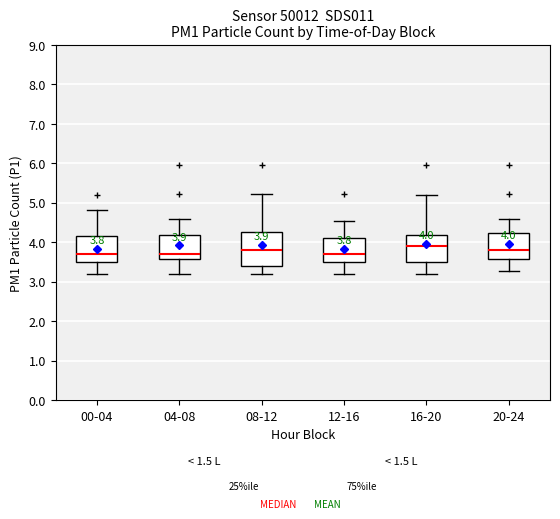

Comparing the boxes themselves (not the whiskers), which one is the tallest?

08-12